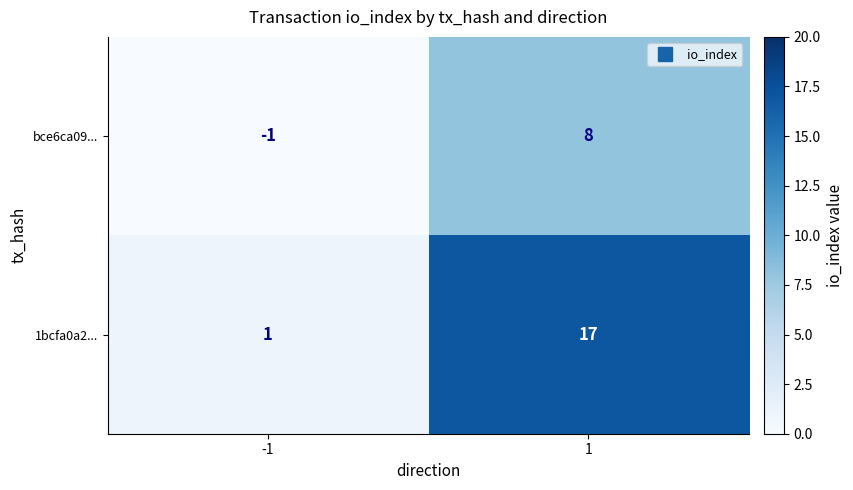

What is the average value of the bce6ca09... series?

4